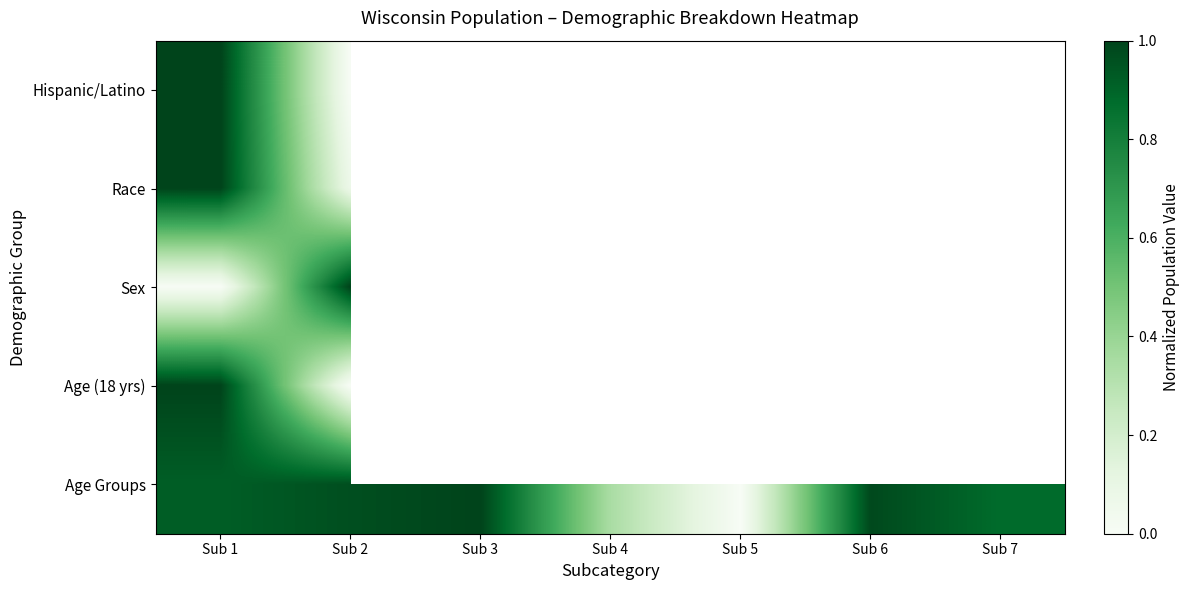

Which category has the highest value in the Age (18 yrs) series?

Sub 1